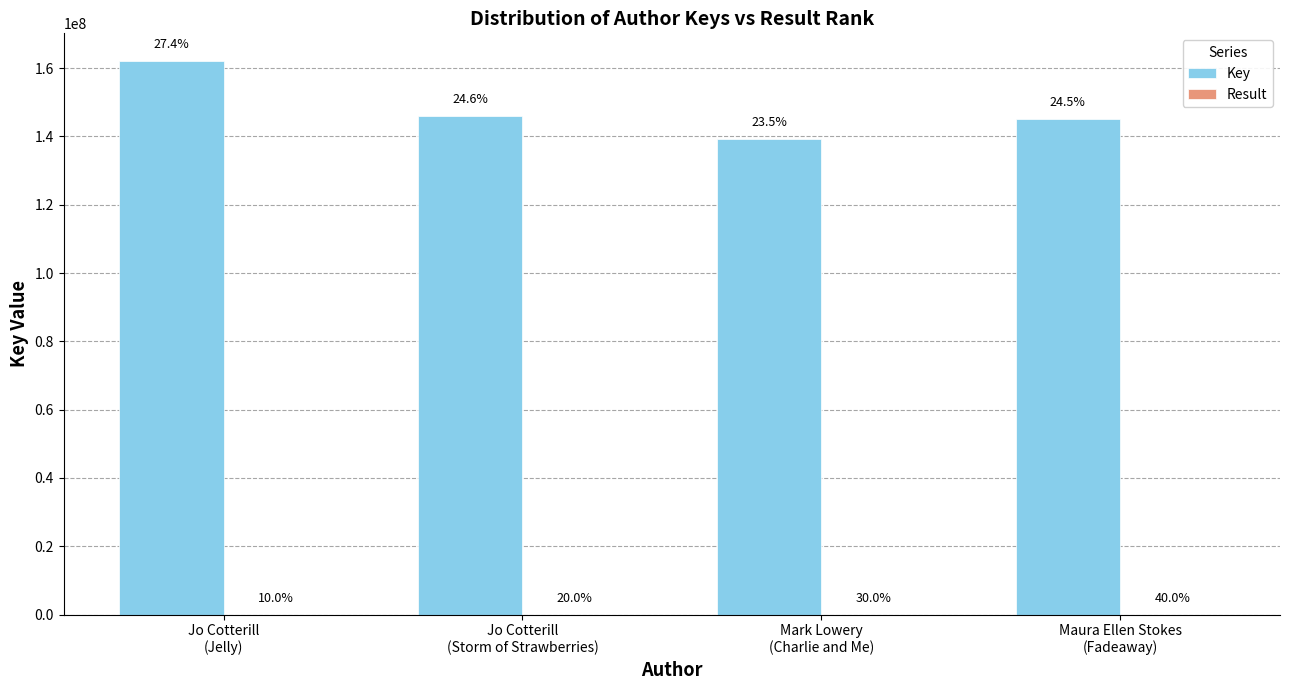

Does the chart contain stacked bars?

No